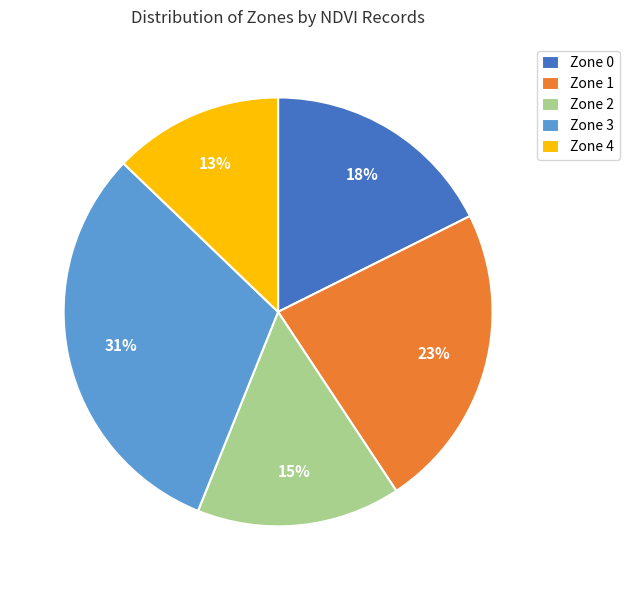

What percentage is the Zone 2 slice, to the nearest percent?

15%